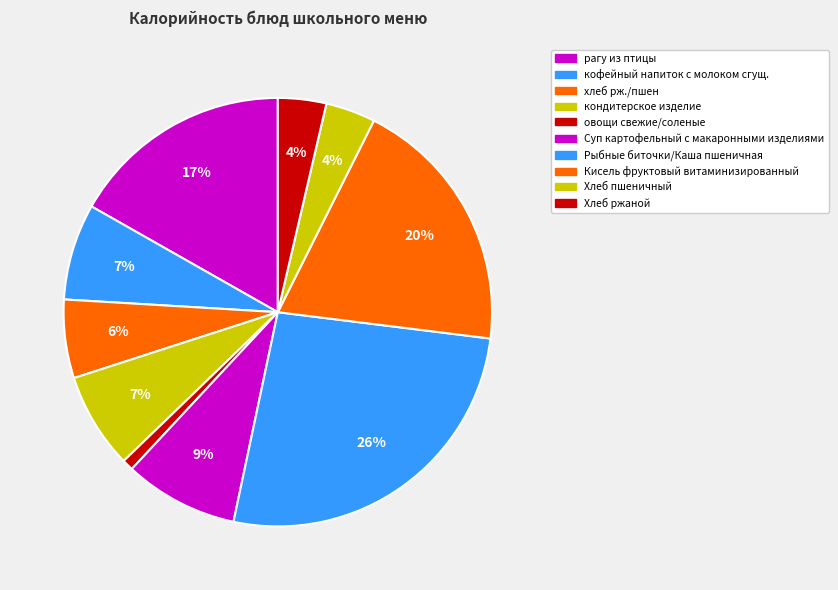

To the nearest percent, what is the difference between the largest and smallest slice percentages?

26%